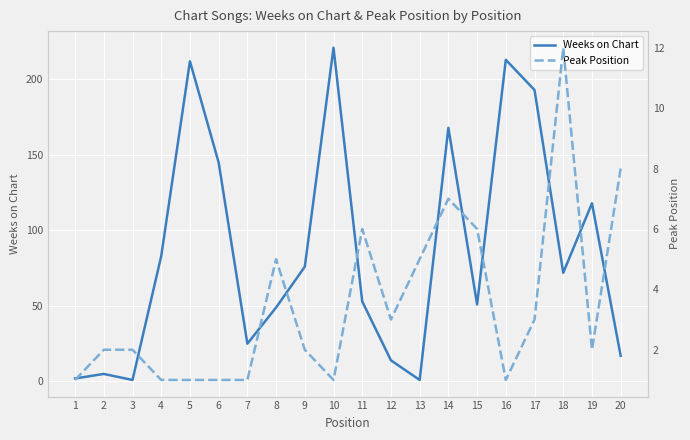

How many values in the Weeks on Chart series exceed 72?

9